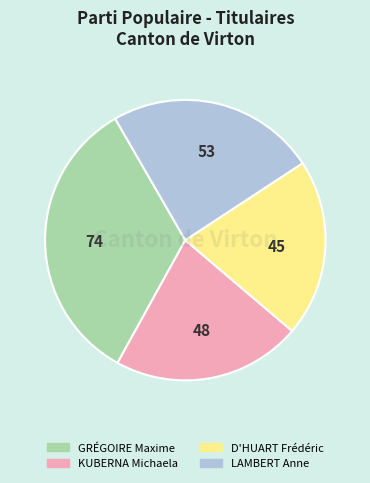

How many slices are in this pie chart?

4